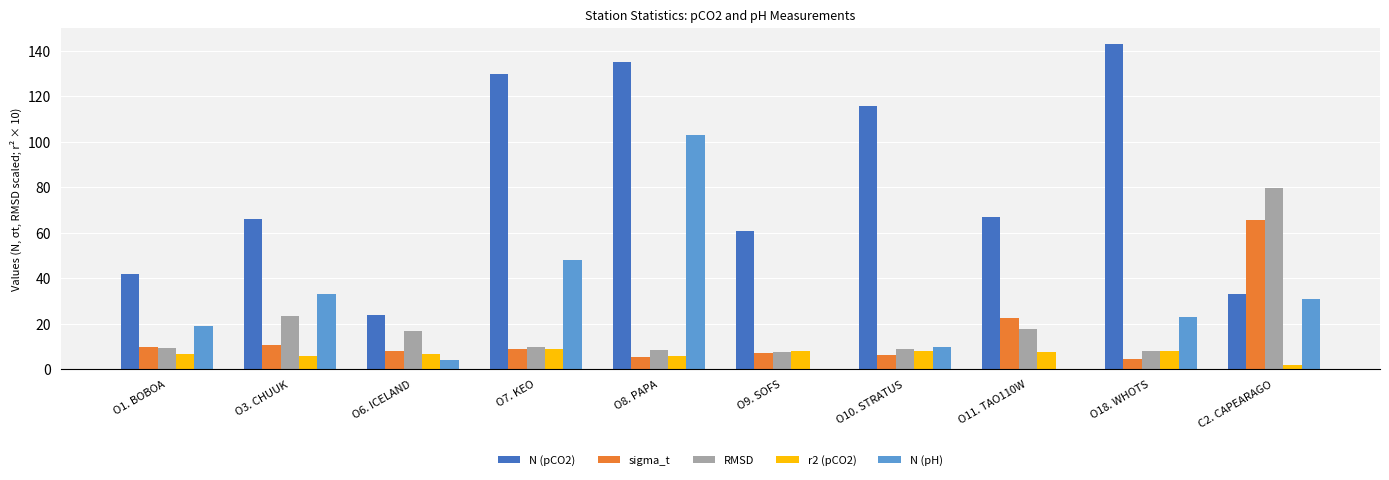

True or false: N (pH) has a value of 13.8 at O18. WHOTS.

False